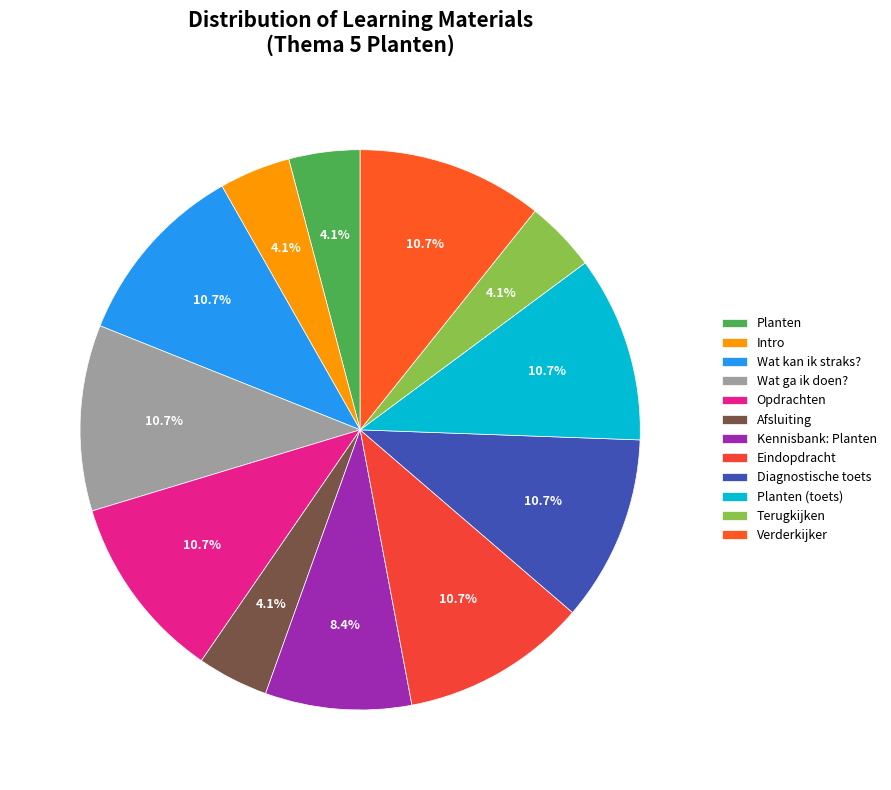

How many slices are in this pie chart?

12